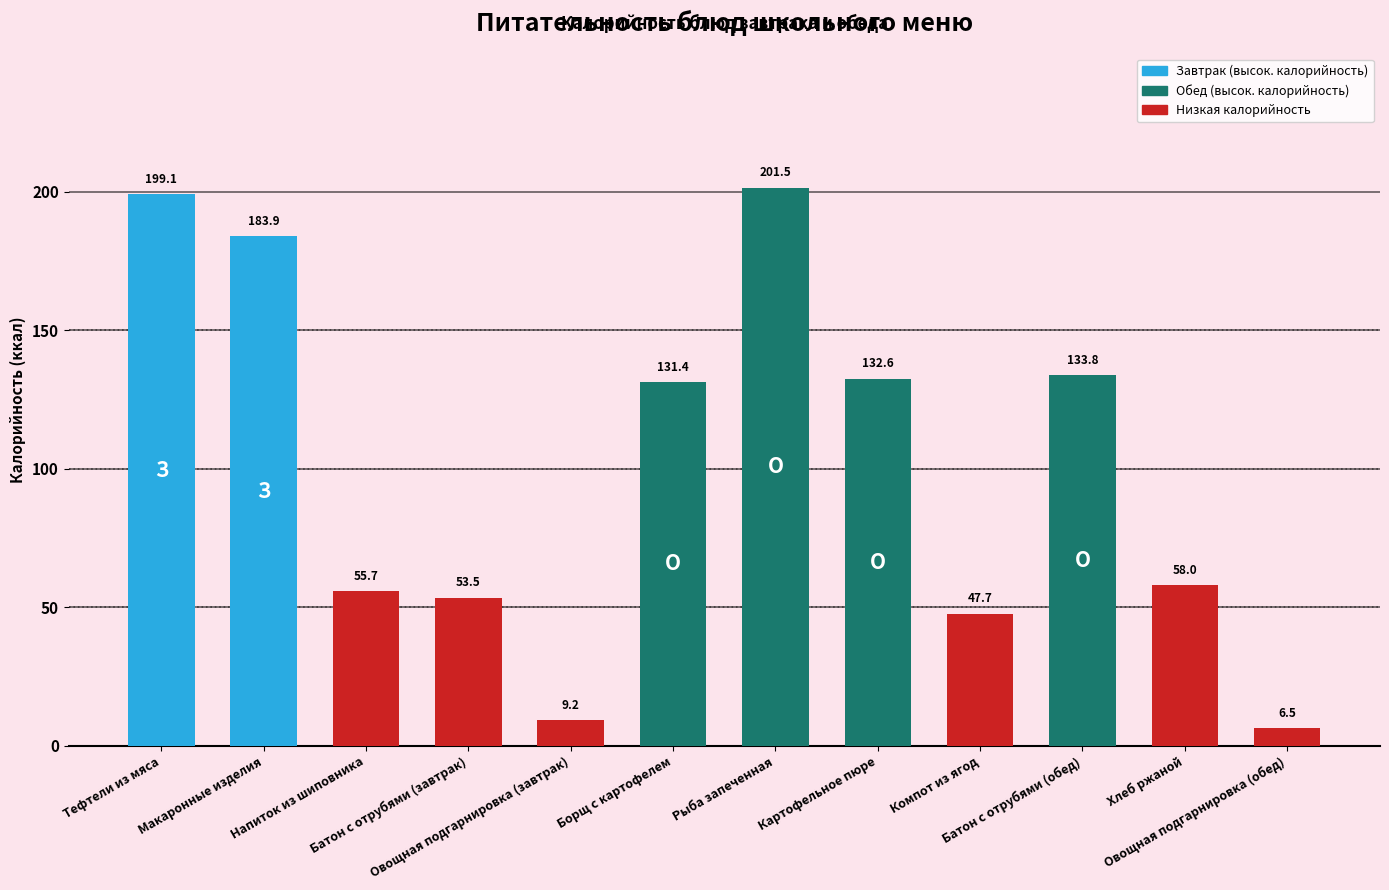

What is the value of the 4th bar from the left?

53.5